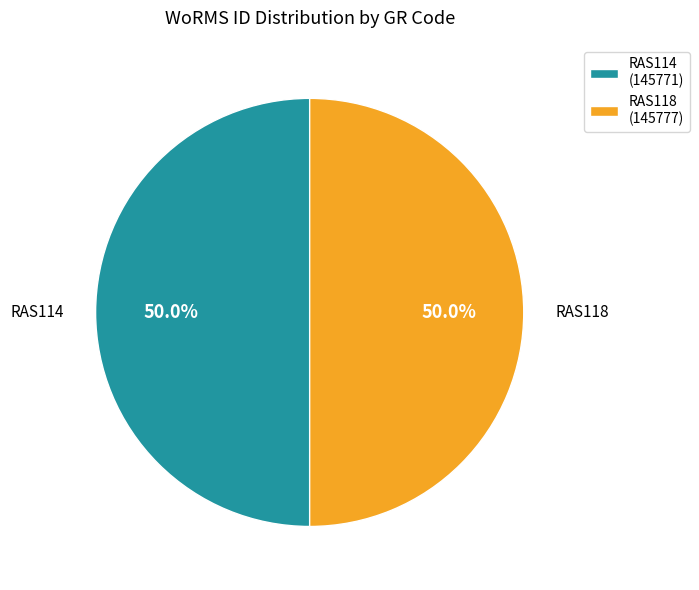

How many segments does this pie chart have?

2